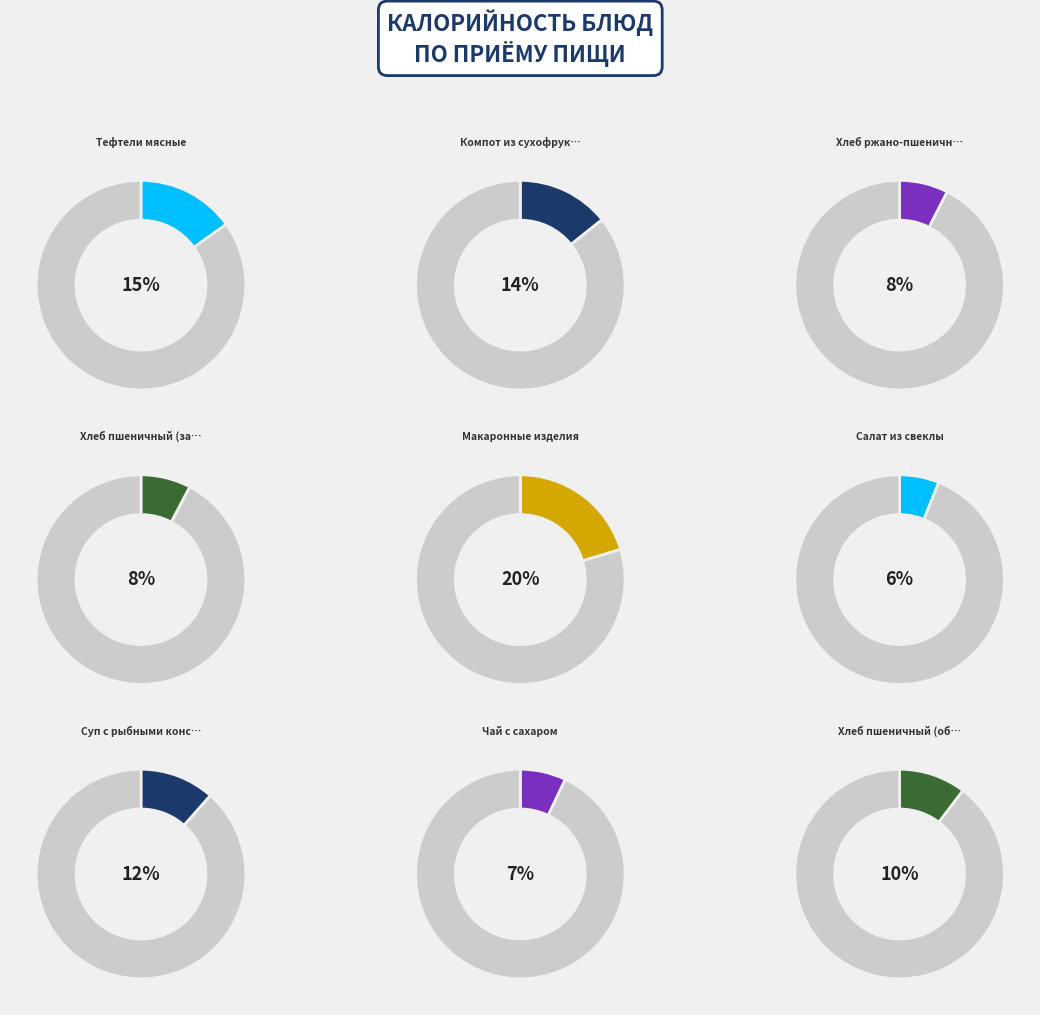

Which slice is the largest?

Макаронные изделия